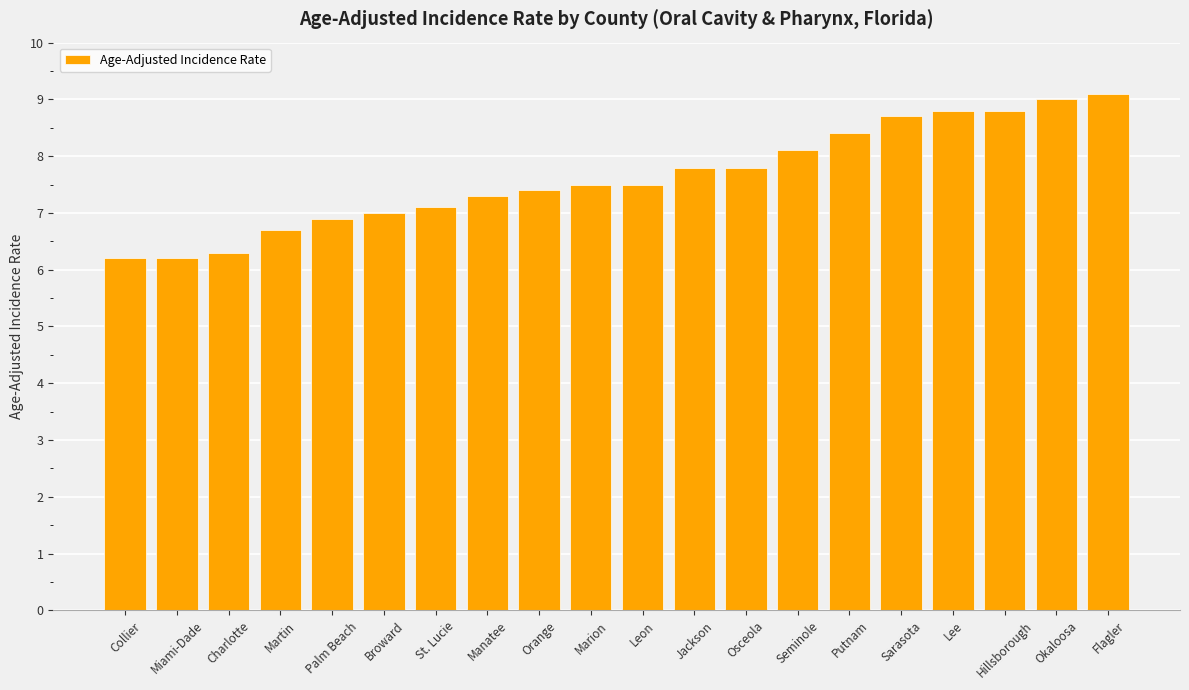

What is the sum of all values?

152.6